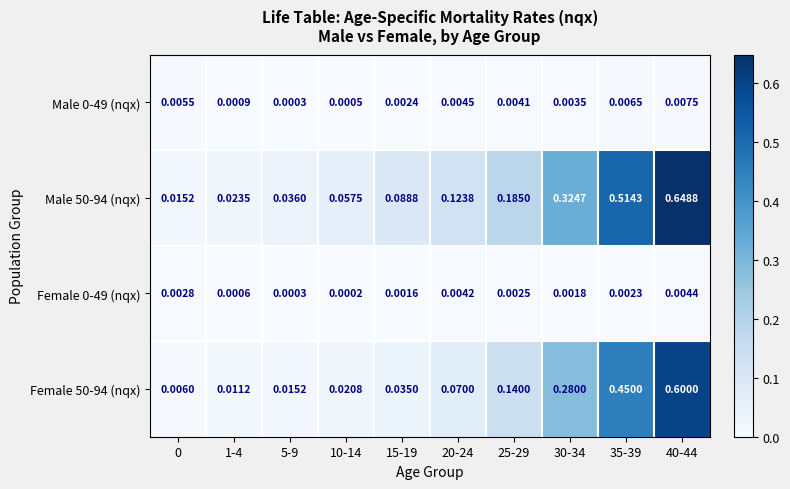

Is the value of Male 50-94 (nqx) at 10-14 greater than the value of Female 50-94 (nqx) at 40-44?

No